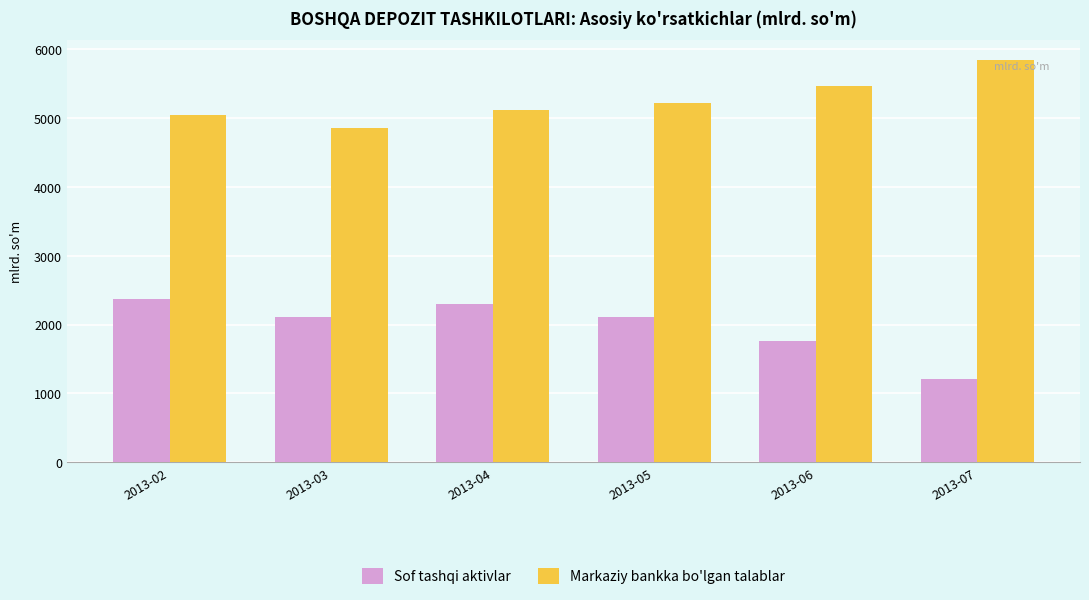

How many groups of bars are there?

6